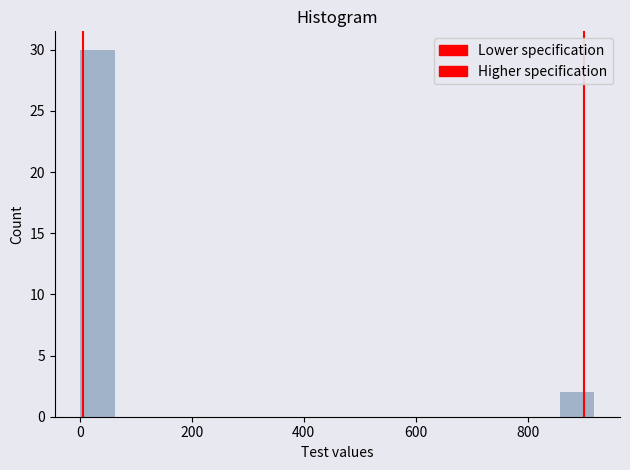

Around what value on the x-axis is the tallest bar? Give the approximate position of its centre, as read against the axis.

40